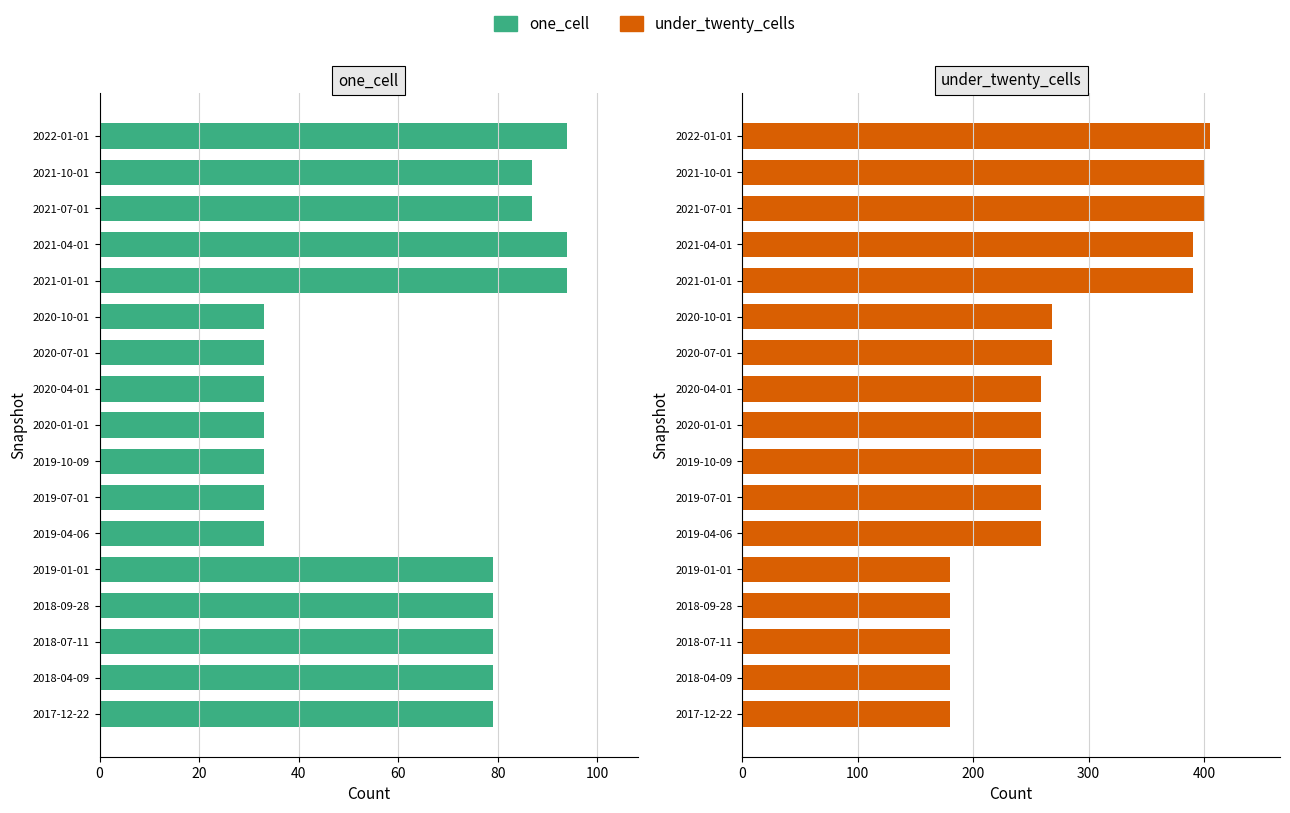

Which series has the largest total across all categories?

under_twenty_cells